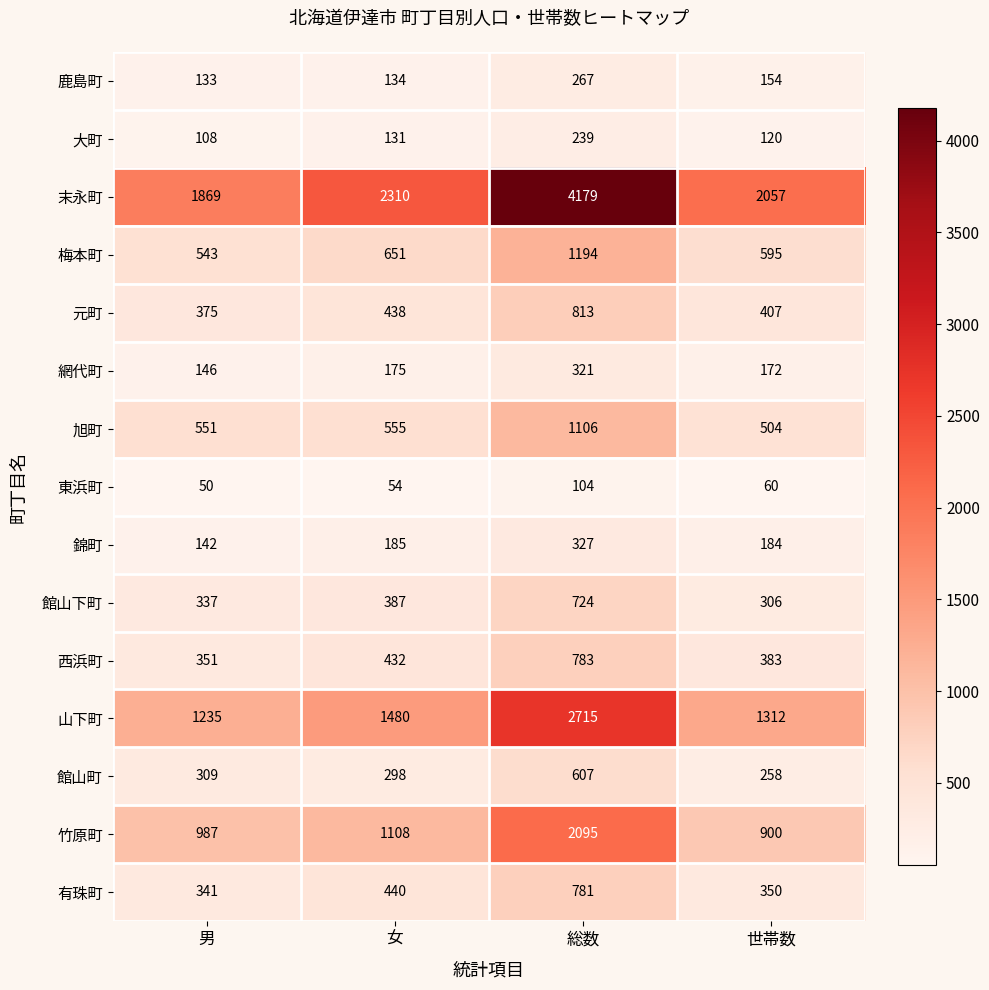

Which category has the lowest value in the 山下町 series?

男